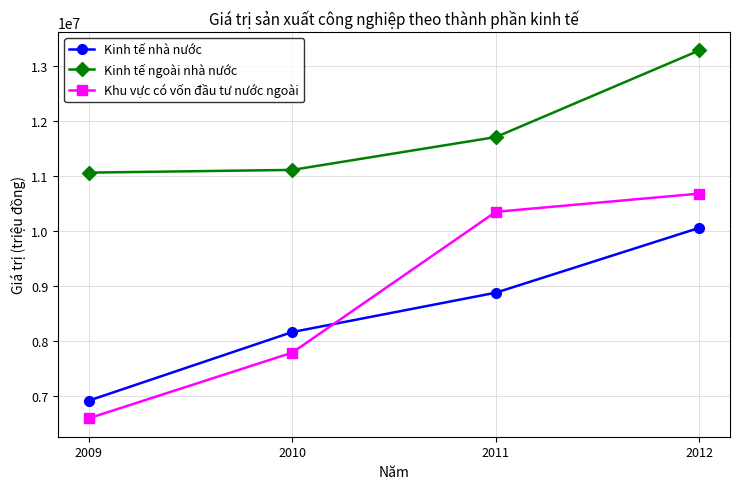

How many values in the Kinh tế nhà nước series are below 8872760?

2